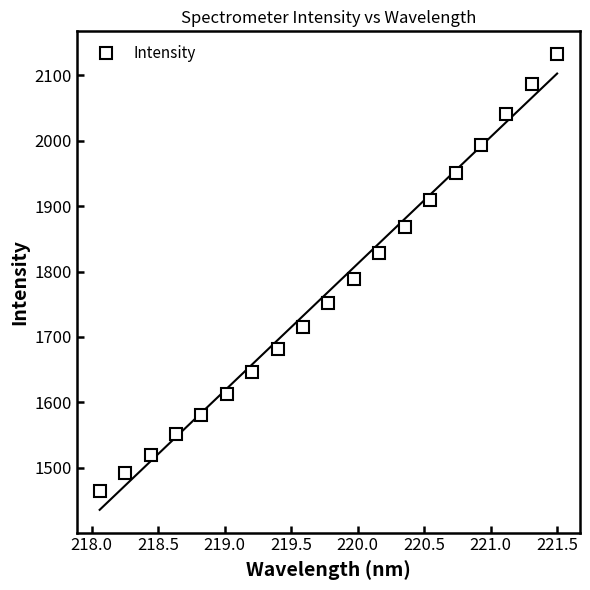

What is the maximum value for Intensity?

2132.7